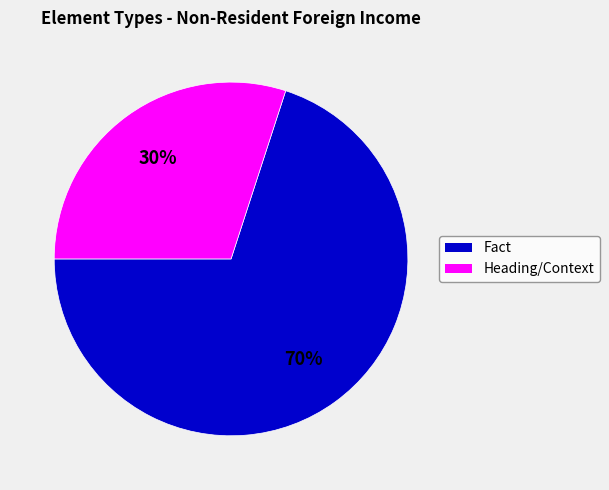

Does any single category account for the majority?

Yes